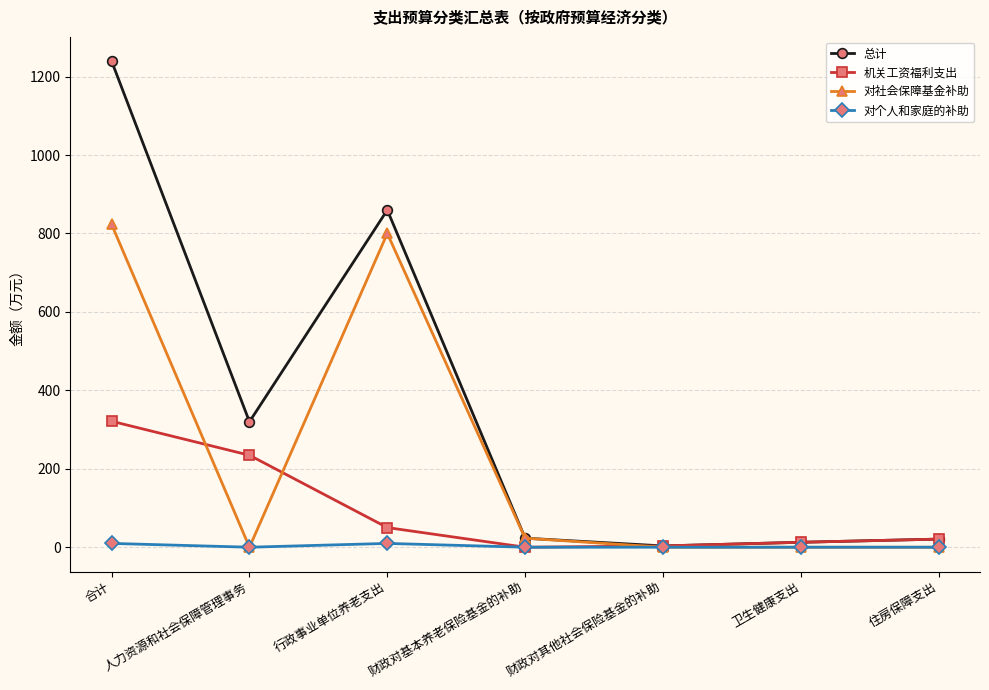

What is the spread (max minus min) of values at 人力资源和社会保障管理事务?

319.9